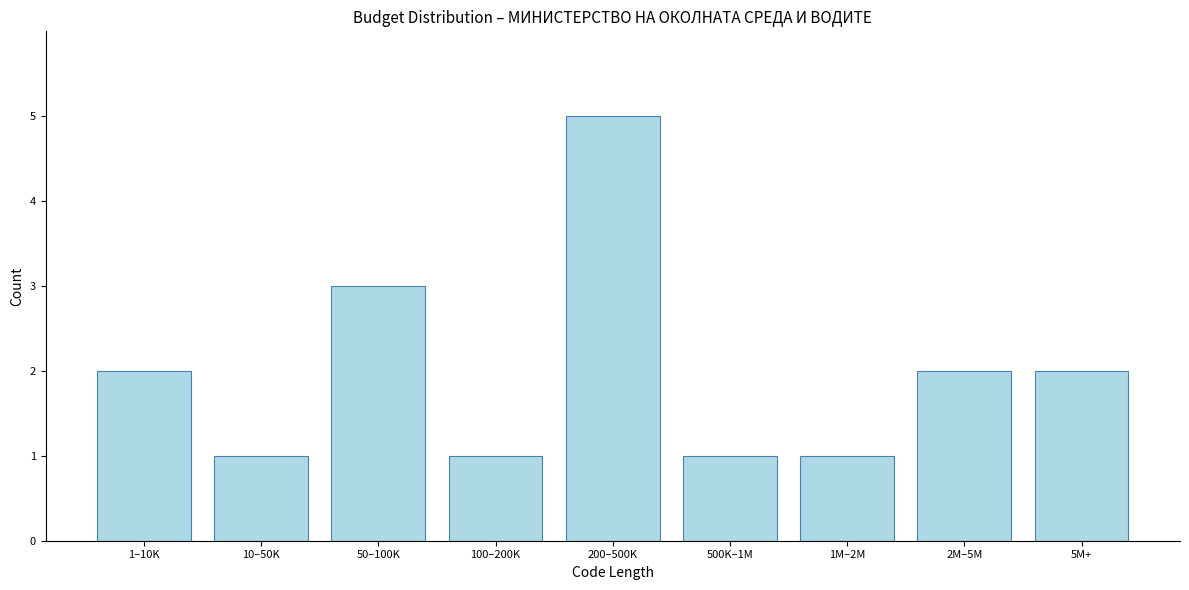

Reading right to left, what are all the values shown in this chart?

2	2	1	1	5	1	3	1	2